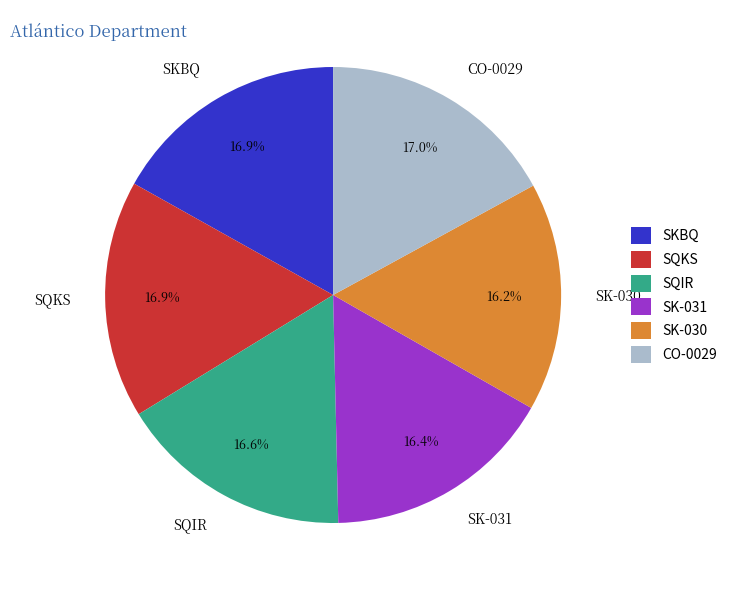

How many segments does this pie chart have?

6